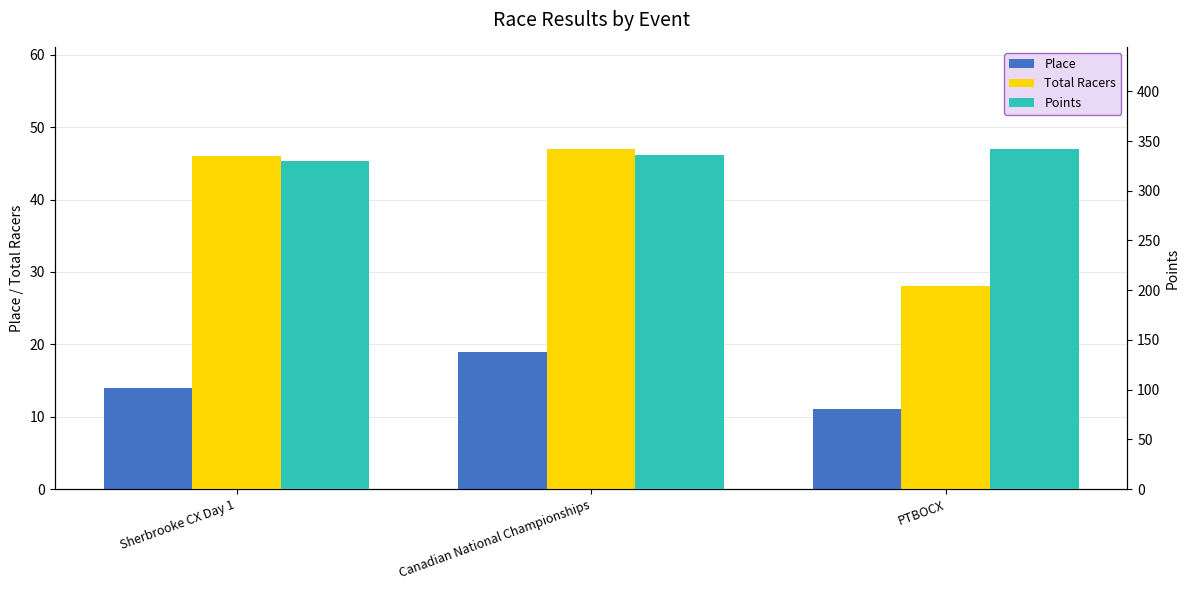

At which category is the sum across all series the highest?

Canadian National Championships